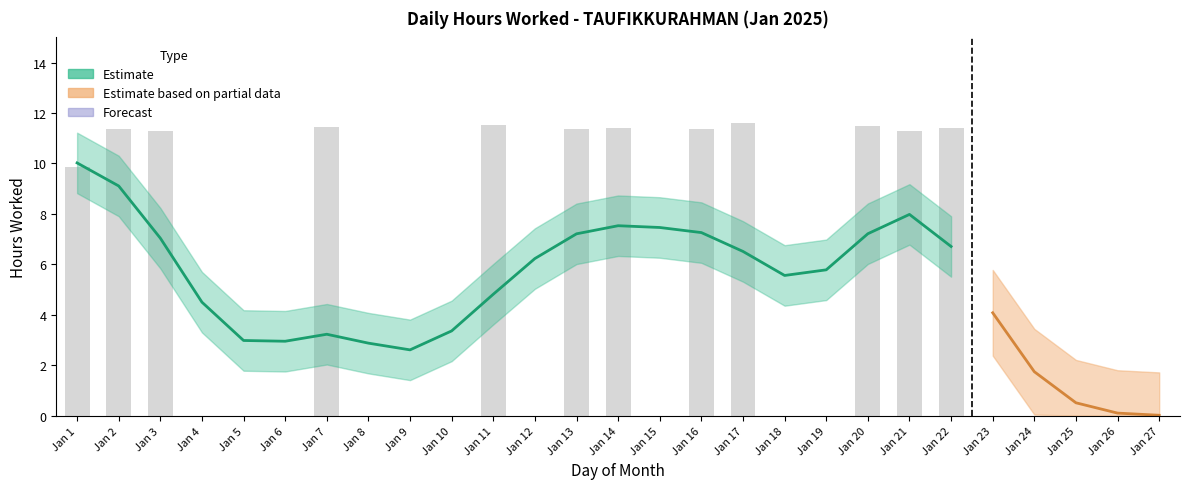

The chart shows a value of 11.4 at Jan 7. True or false?

True